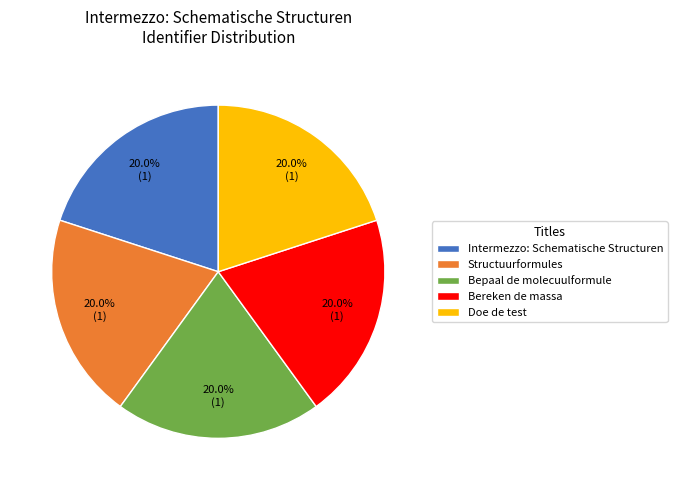

How many segments does this pie chart have?

5